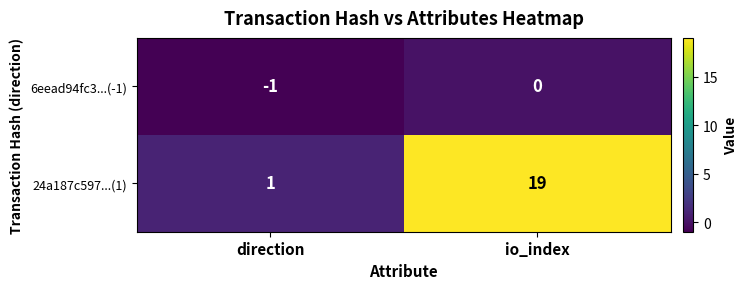

Is it true that 6eead94fc3...(-1) equals -1 at direction?

True